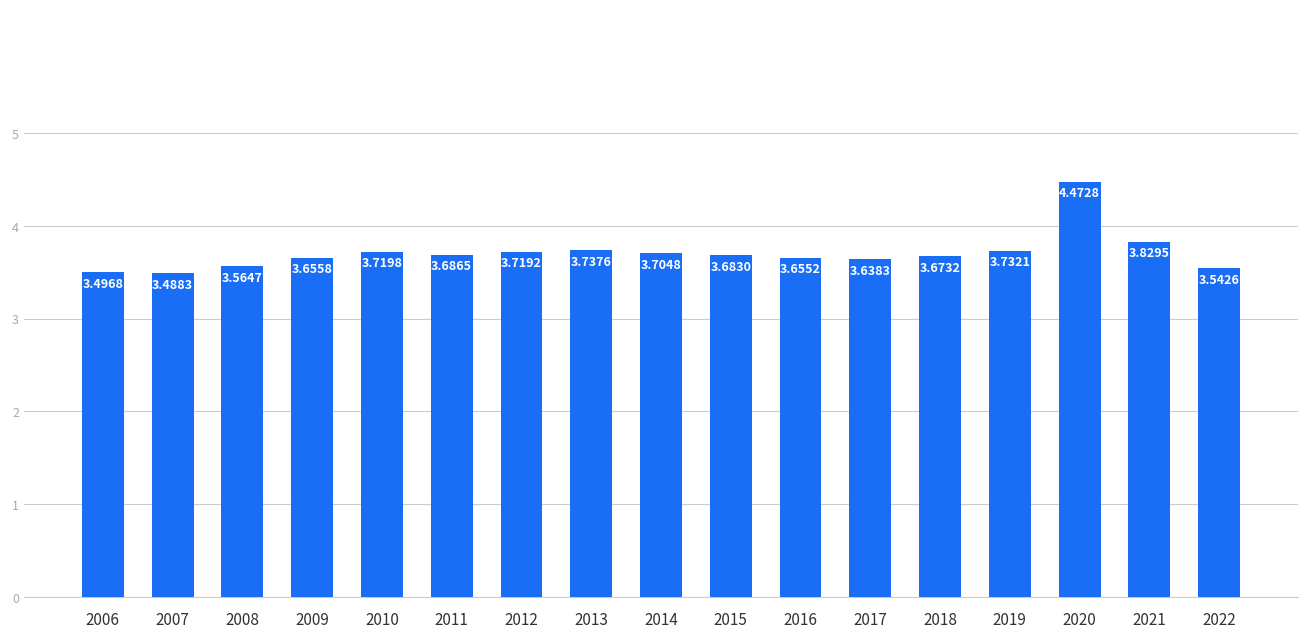

What is the ratio of the value at 2008 to the value at 2012?

1.0